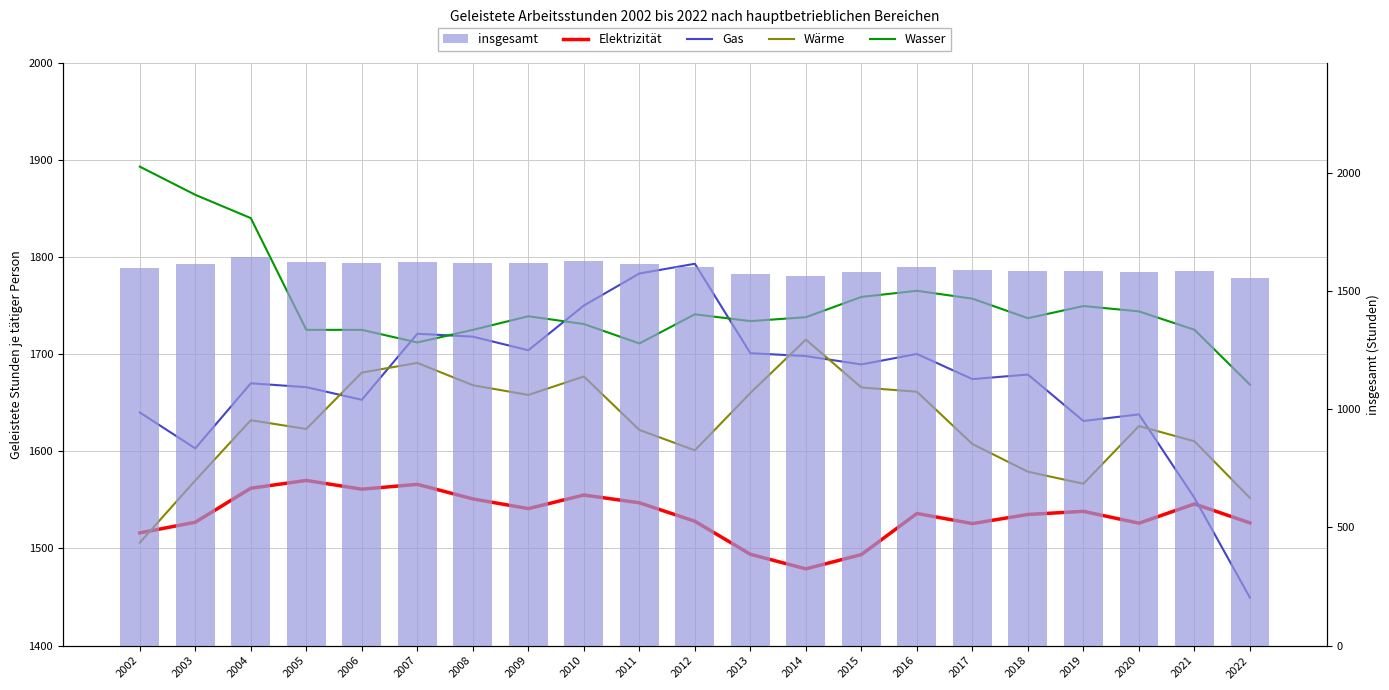

Reading left to right, transcribe all the data shown in this chart.

Elektrizität: 2002=1516.0	2003=1527.0	2004=1562.0	2005=1570.0	2006=1561.0	2007=1566.0	2008=1551.0	2009=1541.0	2010=1555.0	2011=1547.0	2012=1528.0	2013=1494.0	2014=1479.0	2015=1493.7	2016=1536.0	2017=1525.6	2018=1535.0	2019=1538.2	2020=1526.0	2021=1545.8	2022=1526.3
Gas: 2002=1640.0	2003=1603.0	2004=1670.0	2005=1666.0	2006=1653.0	2007=1721.0	2008=1718.0	2009=1704.0	2010=1750.0	2011=1783.0	2012=1793.0	2013=1701.0	2014=1698.0	2015=1689.4	2016=1700.2	2017=1674.3	2018=1679.0	2019=1631.2	2020=1638.0	2021=1552.1	2022=1449.3
Wärme: 2002=1506.0	2003=1570.0	2004=1632.0	2005=1623.0	2006=1681.0	2007=1691.0	2008=1668.0	2009=1658.0	2010=1677.0	2011=1622.0	2012=1601.0	2013=1660.0	2014=1715.0	2015=1665.7	2016=1661.3	2017=1607.5	2018=1579.0	2019=1566.6	2020=1626.0	2021=1610.3	2022=1552.0
Wasser: 2002=1893.0	2003=1864.0	2004=1840.0	2005=1725.0	2006=1725.0	2007=1712.0	2008=1725.0	2009=1739.0	2010=1731.0	2011=1711.0	2012=1741.0	2013=1734.0	2014=1738.0	2015=1758.9	2016=1765.2	2017=1757.1	2018=1737.0	2019=1749.5	2020=1744.0	2021=1725.1	2022=1668.6
insgesamt: 2002=1597.0	2003=1614.0	2004=1645.0	2005=1622.0	2006=1620.0	2007=1625.0	2008=1618.0	2009=1618.0	2010=1628.0	2011=1614.0	2012=1602.0	2013=1571.0	2014=1566.0	2015=1582.9	2016=1603.3	2017=1587.9	2018=1586.0	2019=1586.6	2020=1581.0	2021=1586.9	2022=1554.1